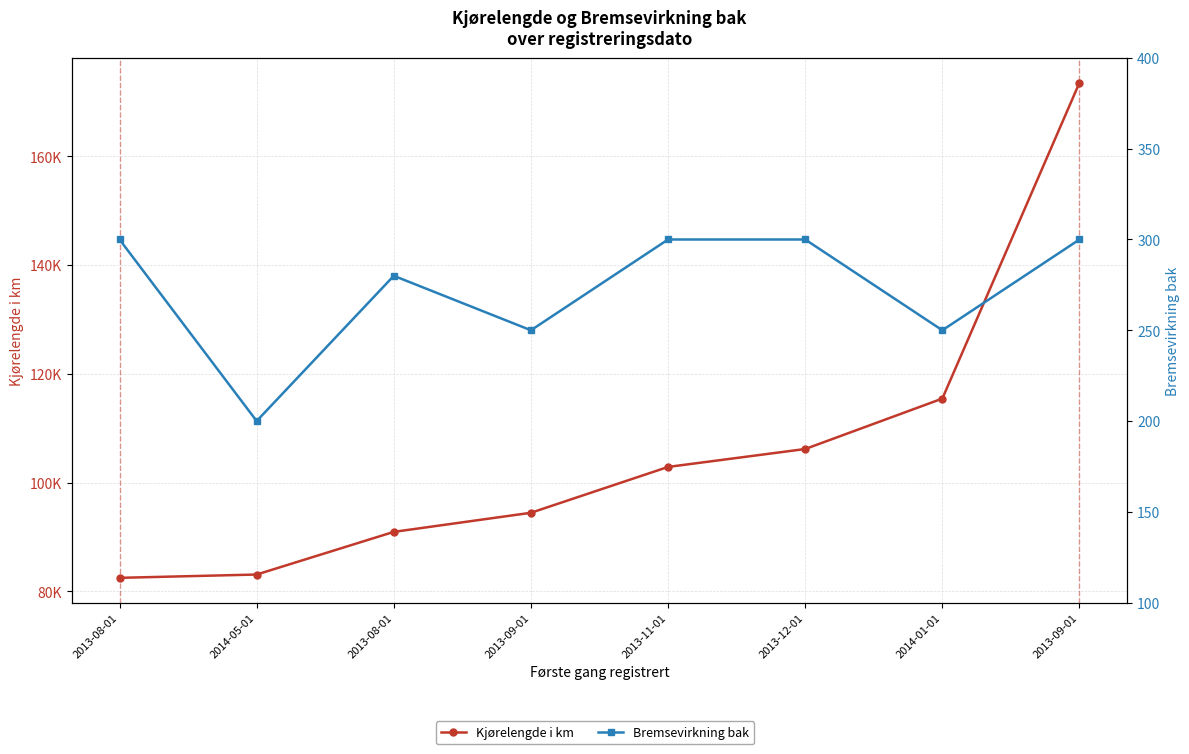

The Bremsevirkning bak series shows 86 at 2013-09-01. True or false?

False